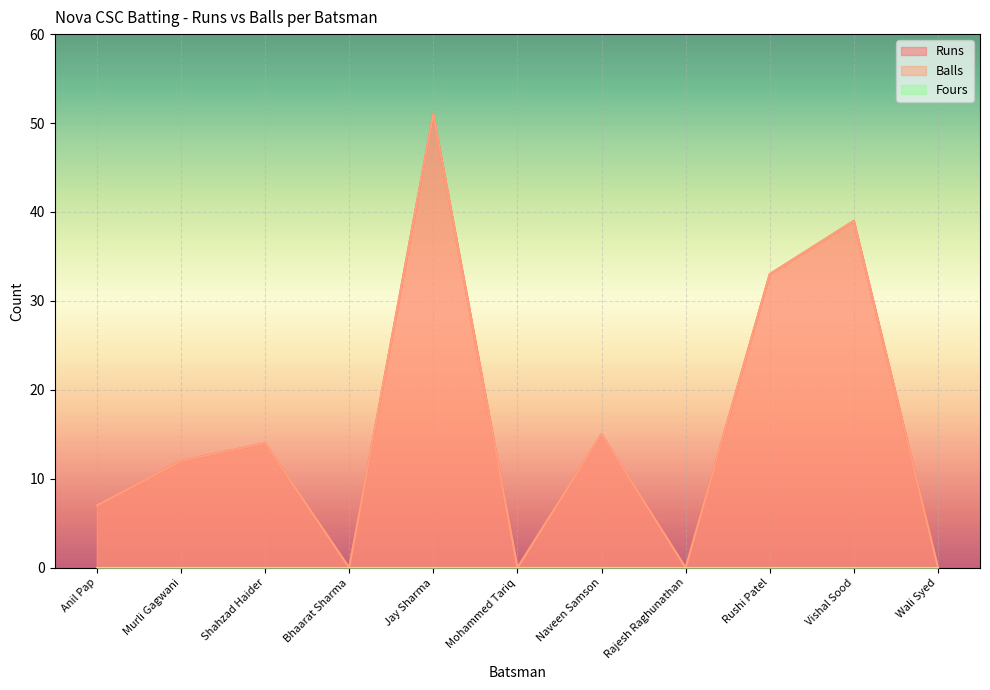

Between Murli Gagwani and Rushi Patel, which is larger?

Rushi Patel